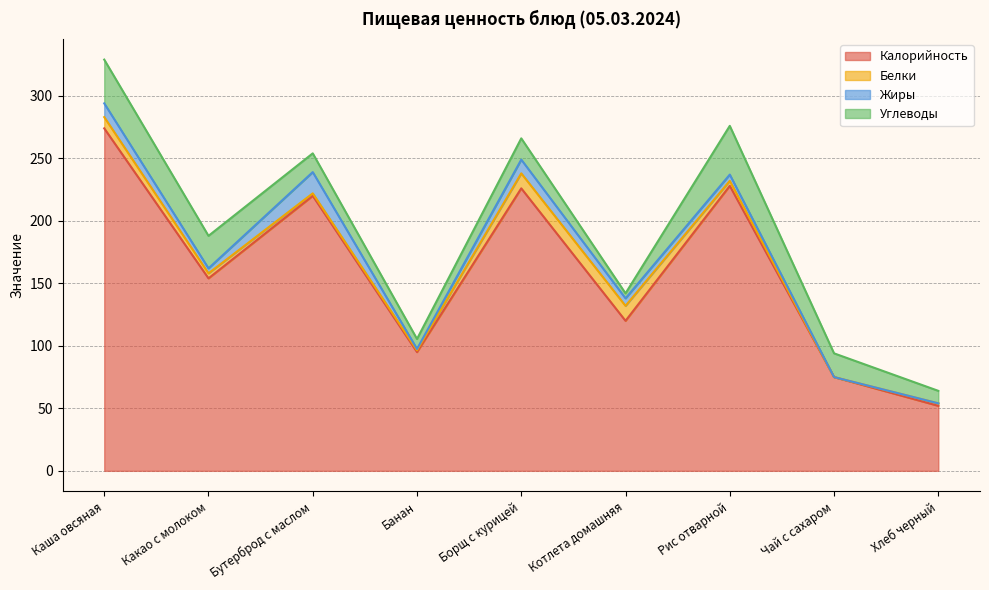

What position from the right is Чай с сахаром?

2